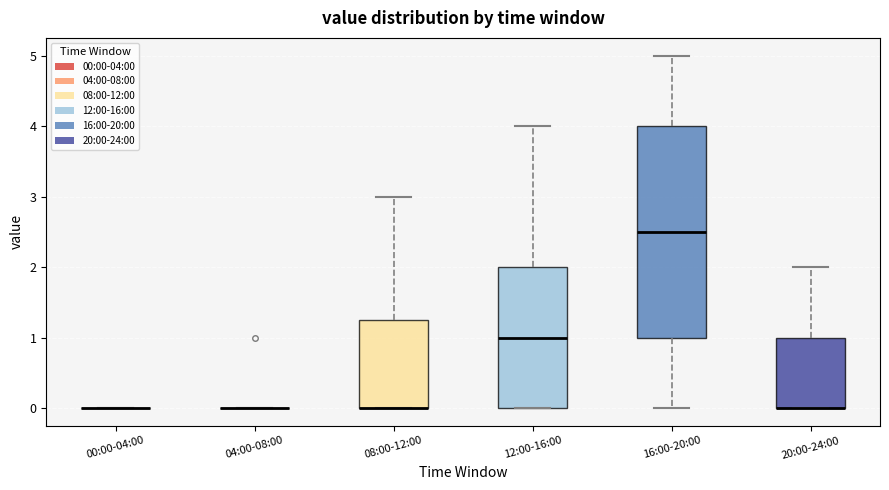

Reading left to right, read every box against the y-axis: the position of its median line, the range the box covers, and the ends of its whiskers. The values are not printed on the chart, so give them approximately, as read against the axis.

00:00-04:00: box collapsed to a line at 0.0, whiskers 0.0 to 0.0
04:00-08:00: box collapsed to a line at 0.0, whiskers 0.0 to 0.0
08:00-12:00: median 0.0 (drawn on the box's lower edge), box 0.0 to 1.3, whiskers 0.0 to 3.0
12:00-16:00: median 1.0, box 0.0 to 2.0, whiskers 0.0 to 4.0
16:00-20:00: median 2.5, box 1.0 to 4.0, whiskers 0.0 to 5.0
20:00-24:00: median 0.0 (drawn on the box's lower edge), box 0.0 to 1.0, whiskers 0.0 to 2.0